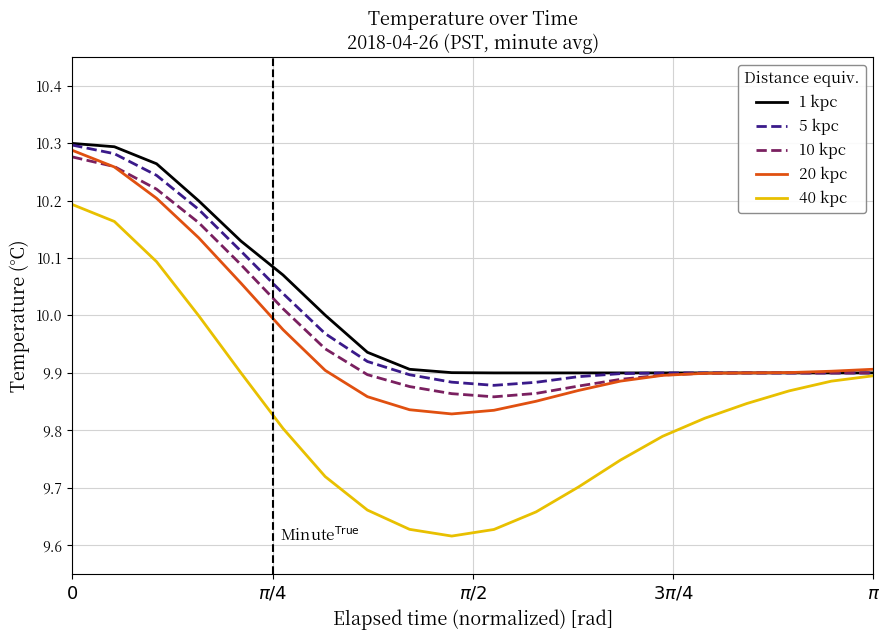

Which series has the largest range (max minus min)?

40 kpc